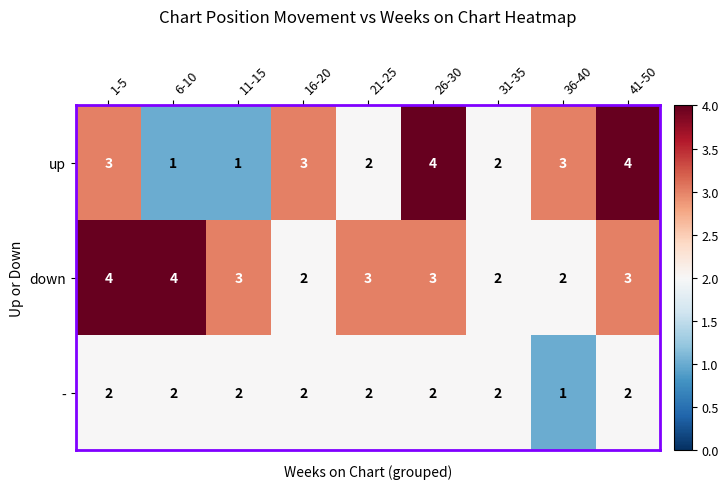

What is the total value across all series at 11-15?

6